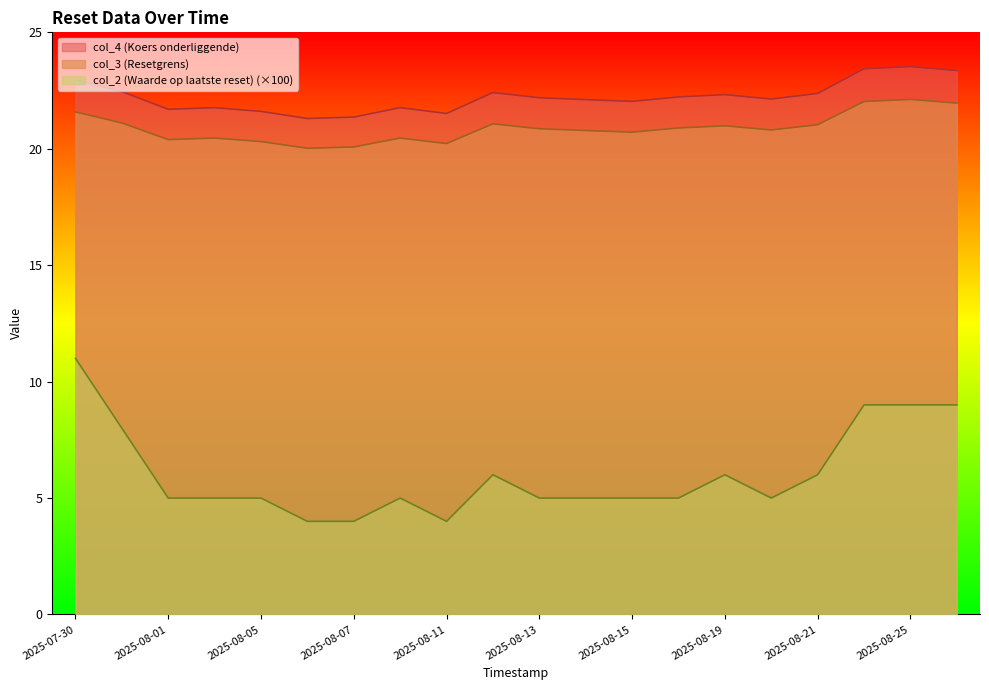

In col_4 (Koers onderliggende), how many points are lower than both neighbors (excluding endpoints)?

5